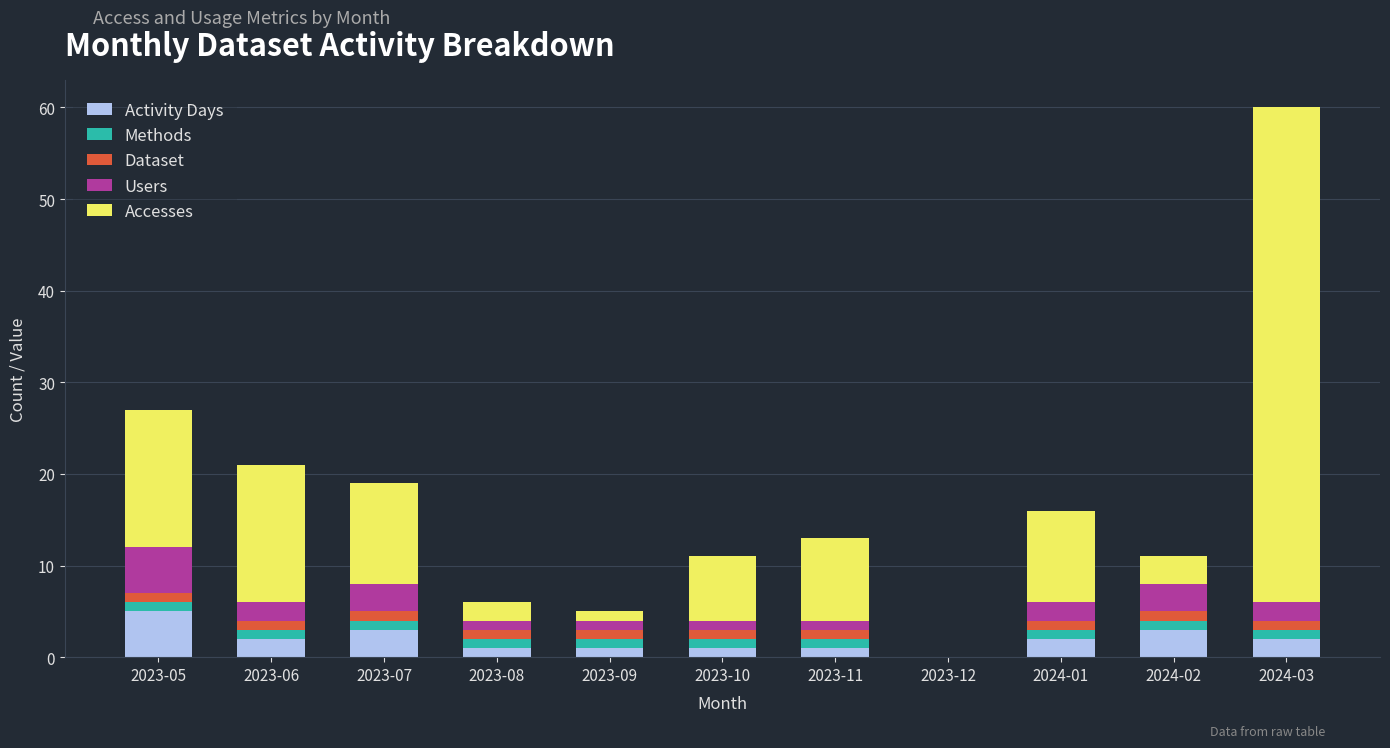

At which category is the sum across all series the highest?

2024-03